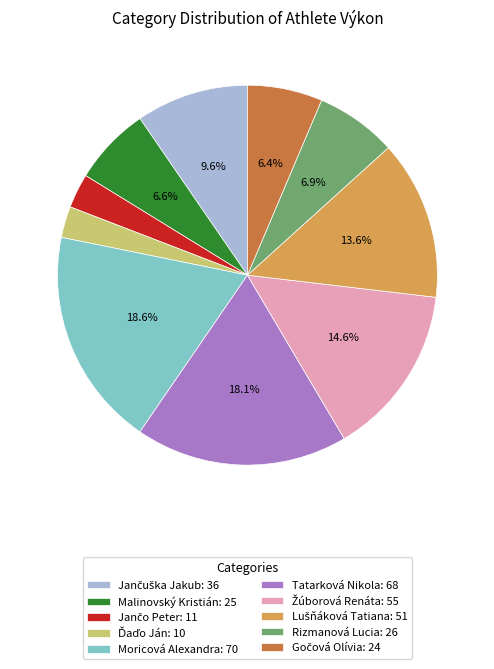

Does Tatarková Nikola: 68 represent more than half of the total?

No